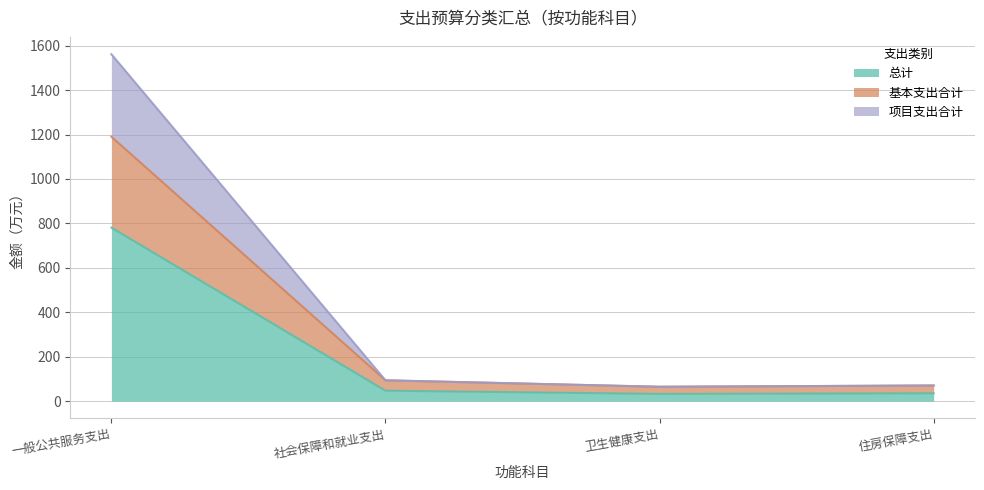

What is the average value of the 总计 series?

223.6